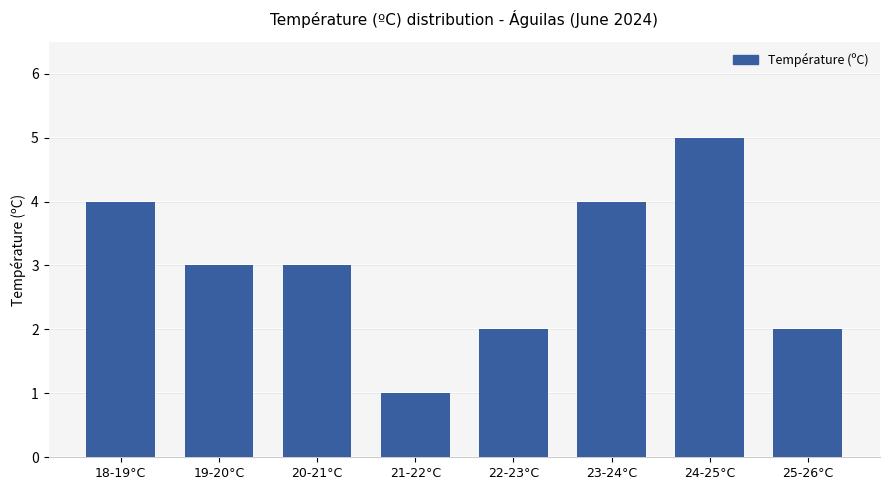

What is the label of the 2nd bar from the right?

24-25°C